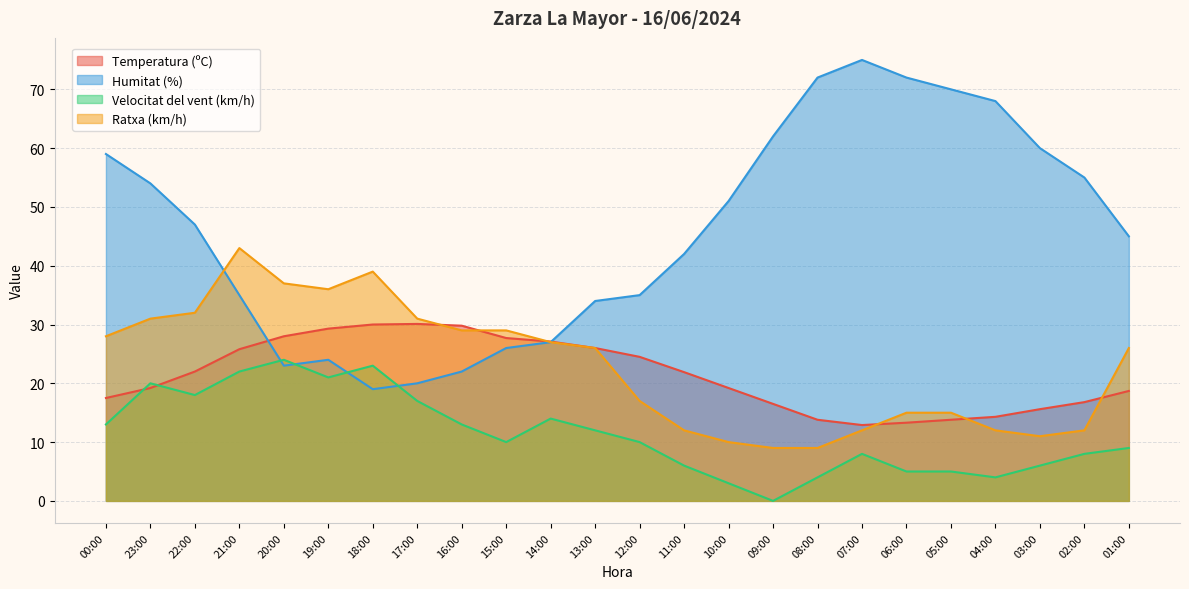

What is the sum of all Humitat (%) values?

1097.0